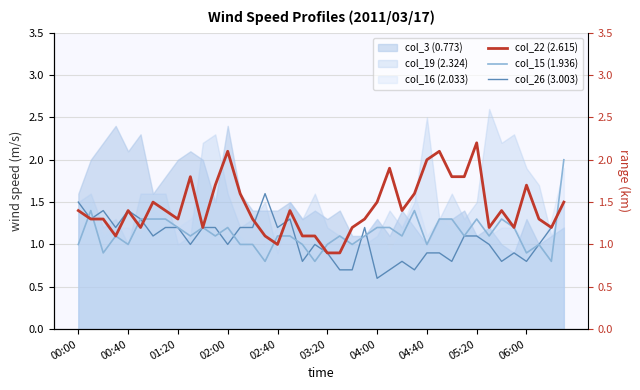

True or false: col_26 (3.003) has a value of 1.8 at 01:20.

False